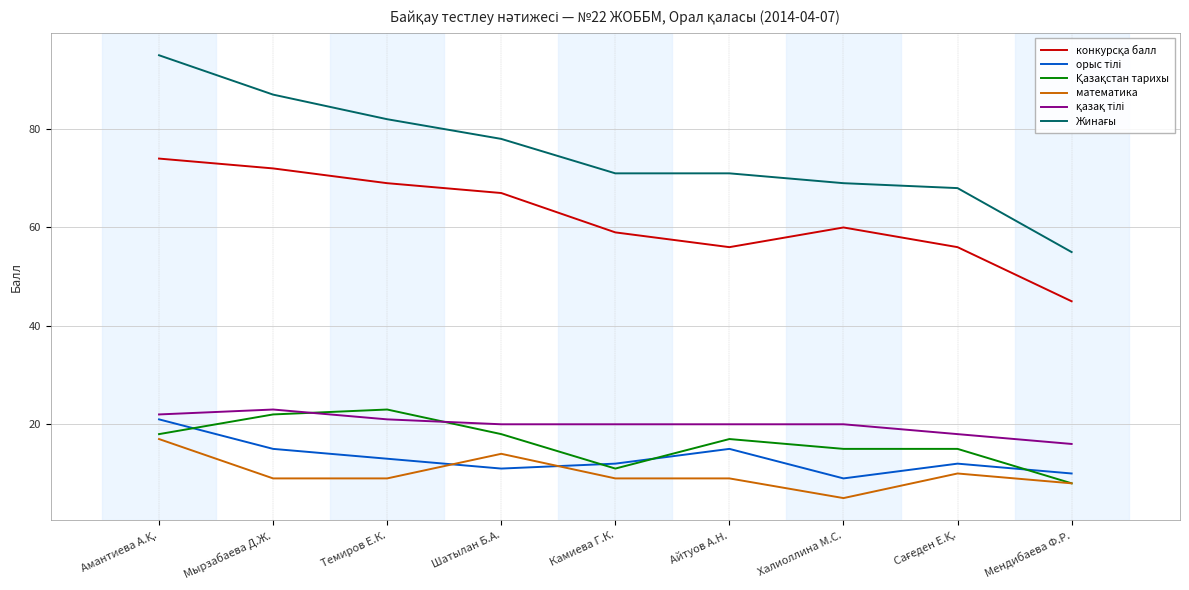

What position from the left is Мырзабаева Д.Ж.?

2